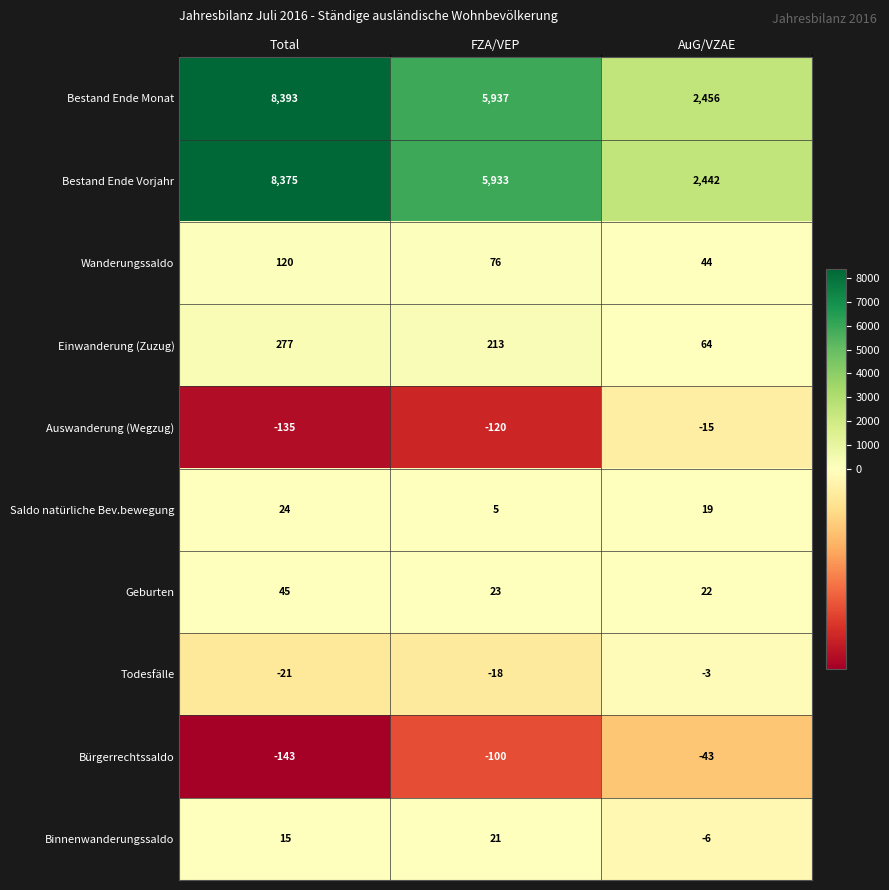

Which series has the widest spread of values?

Bestand Ende Monat